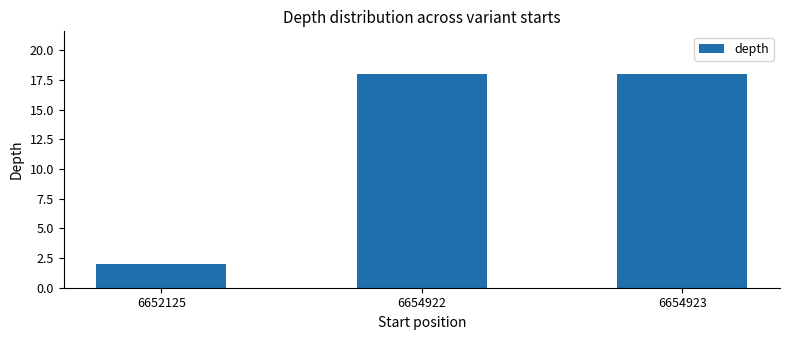

What is the smallest value displayed?

2